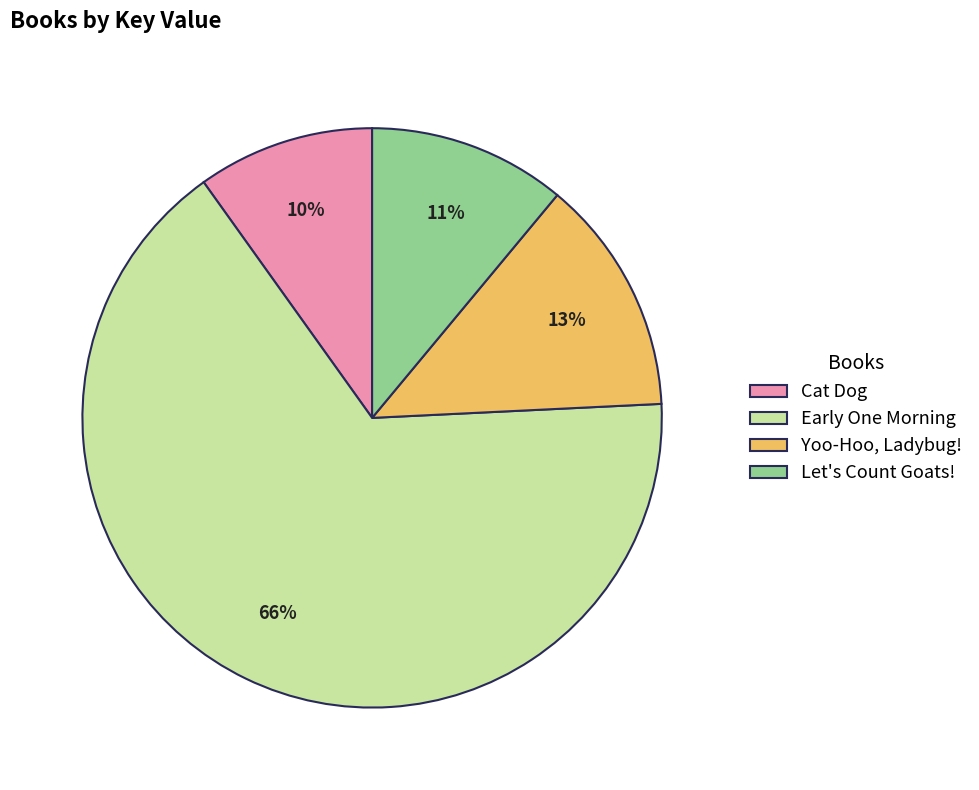

Does Early One Morning account for over 50% of the chart?

Yes